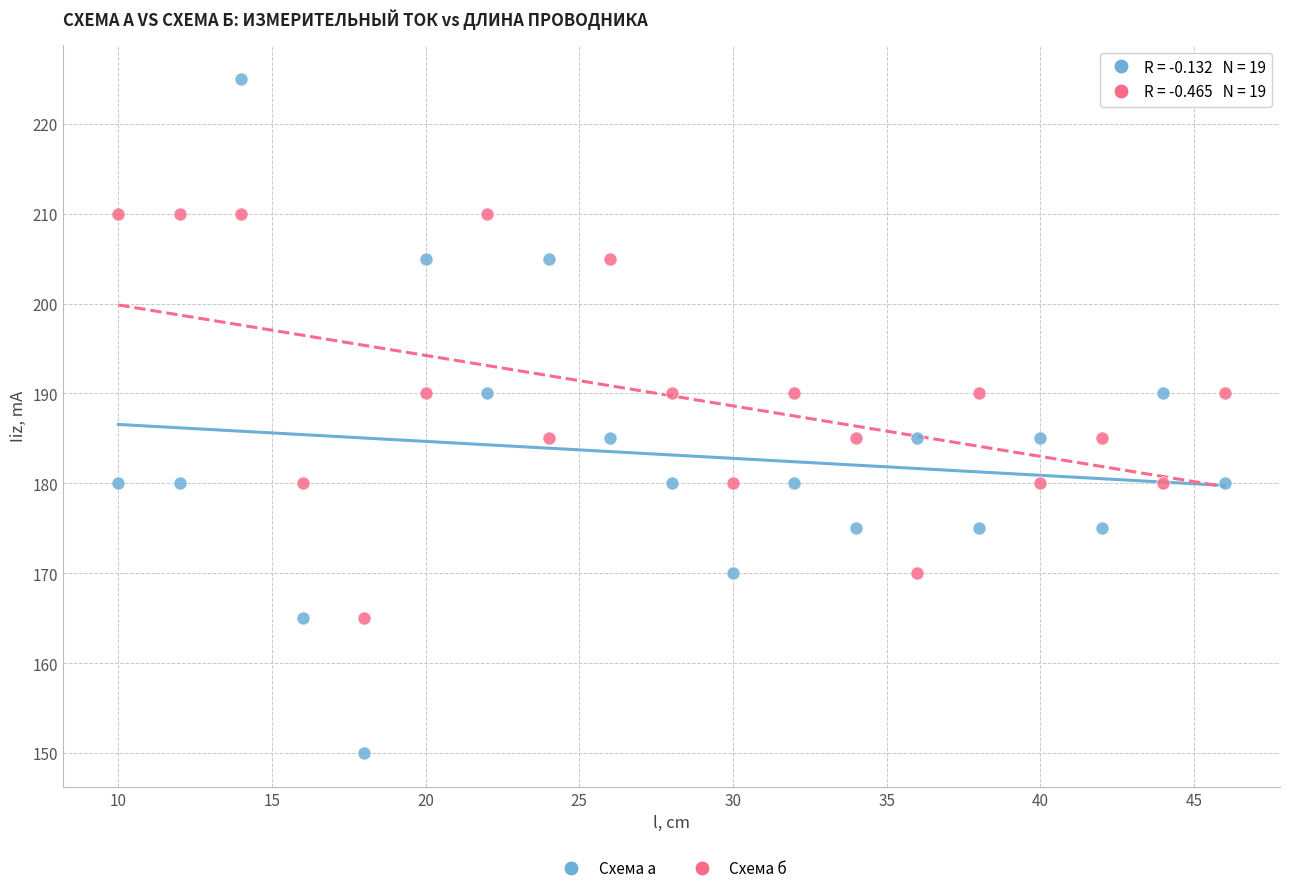

Which series contains the highest Y value?

Схема а